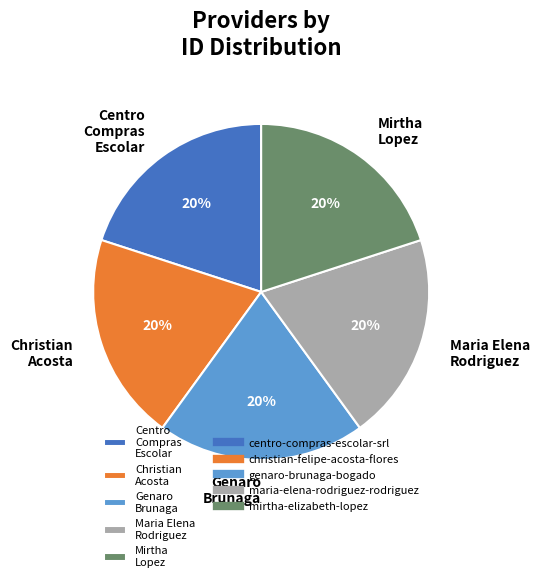

True or false: Centro Compras Escolar accounts for 29% of the total.

False